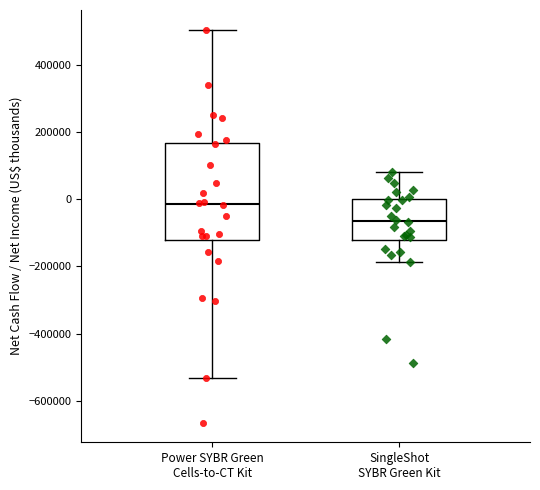

Which box's median line is the lowest?

SingleShot SYBR Green Kit